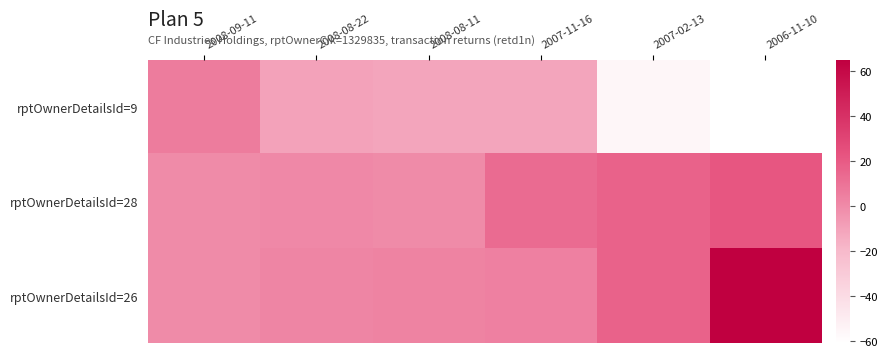

At which category is the sum across all series the highest?

2006-11-10